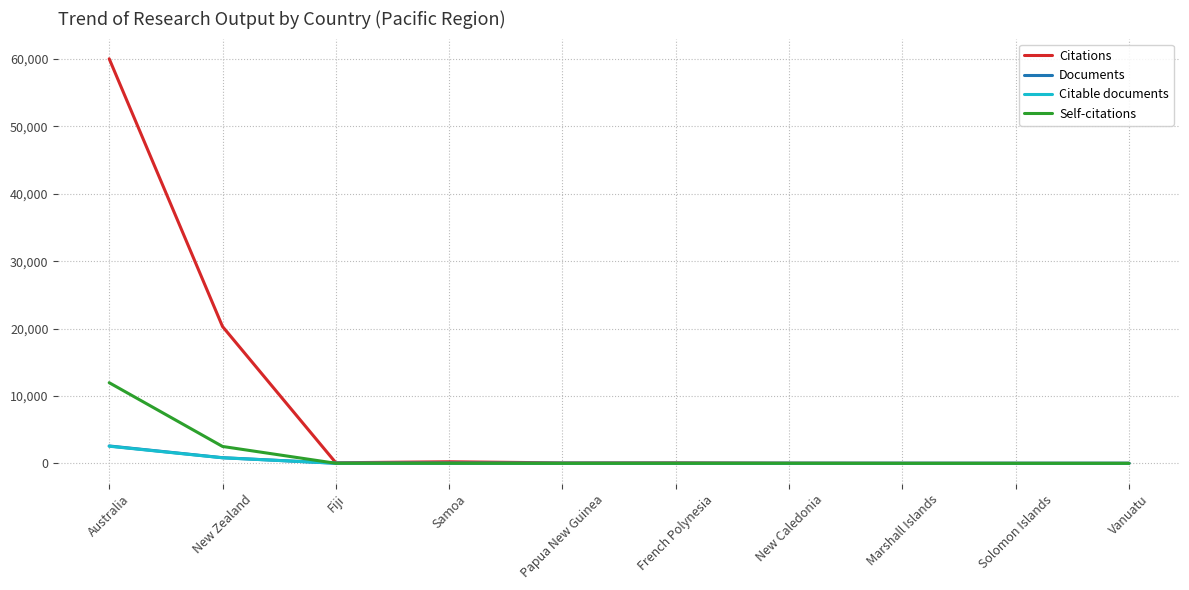

What is the total value across all series at New Zealand?

24467